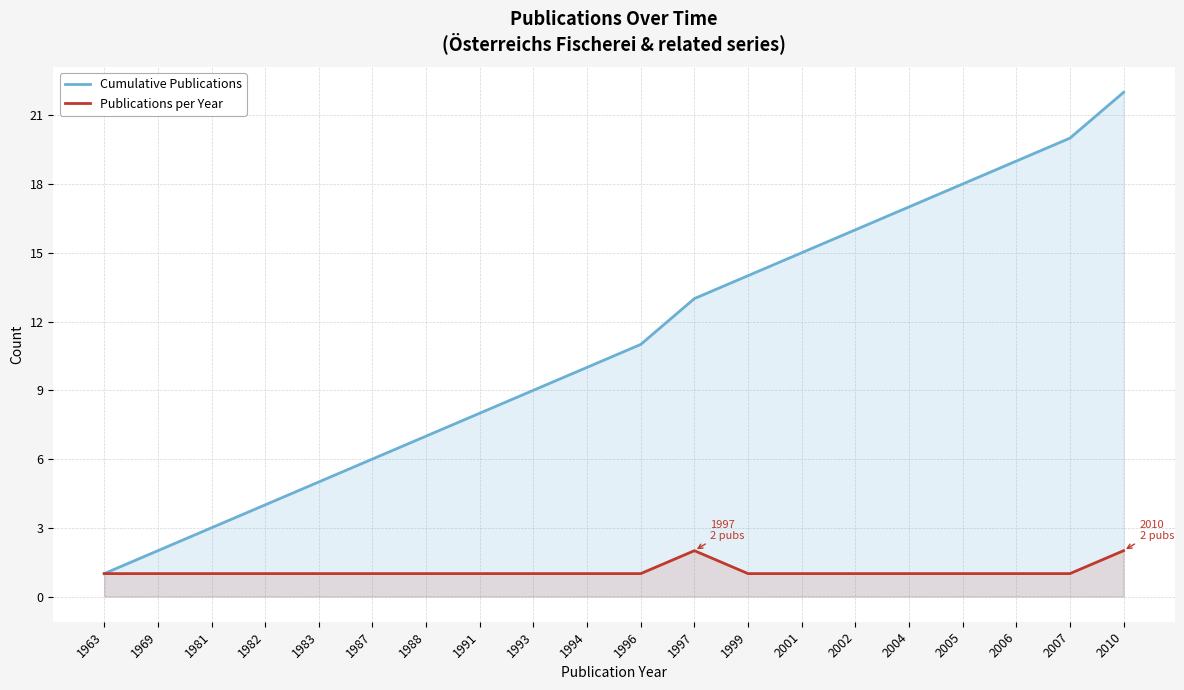

Which category has the highest value across all series?

2010